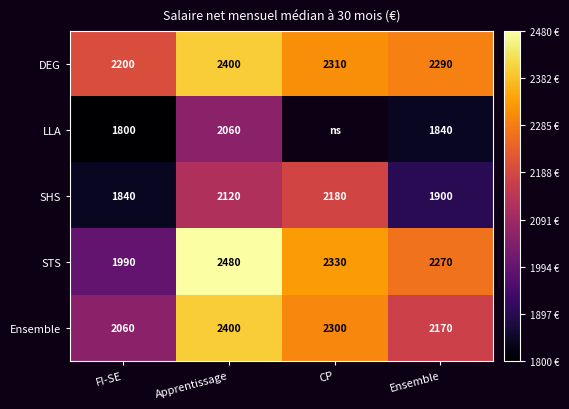

What is the difference between the Ensemble values at CP and Ensemble?

130